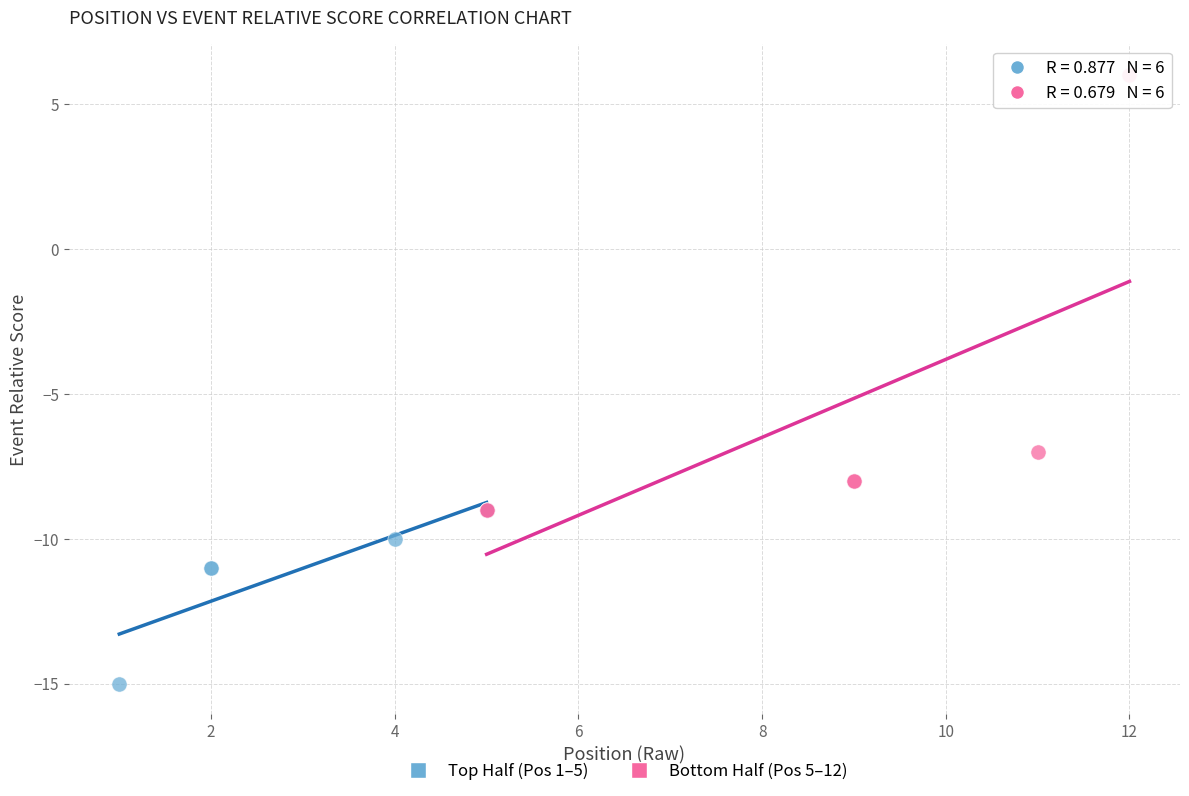

What are all the series names shown in the legend?

Top Half (Pos 1–5), Bottom Half (Pos 5–12)